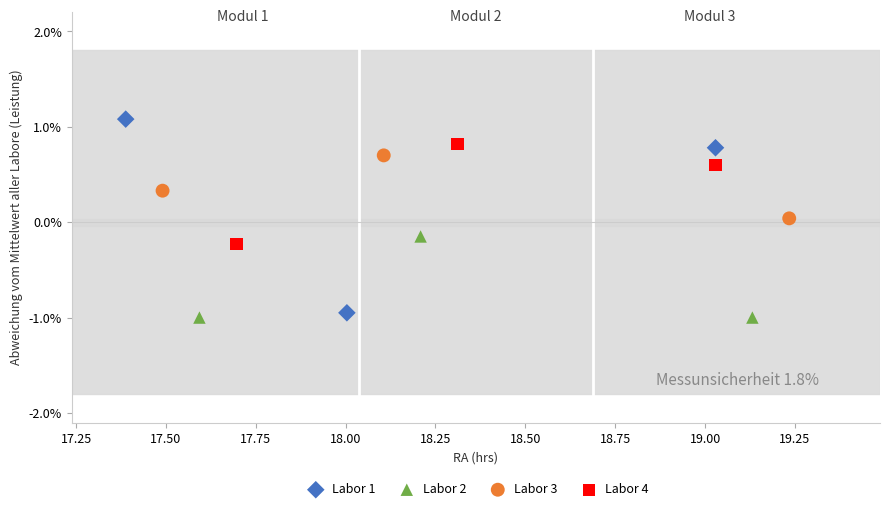

What are all the series names shown in the legend?

Labor 1, Labor 2, Labor 3, Labor 4